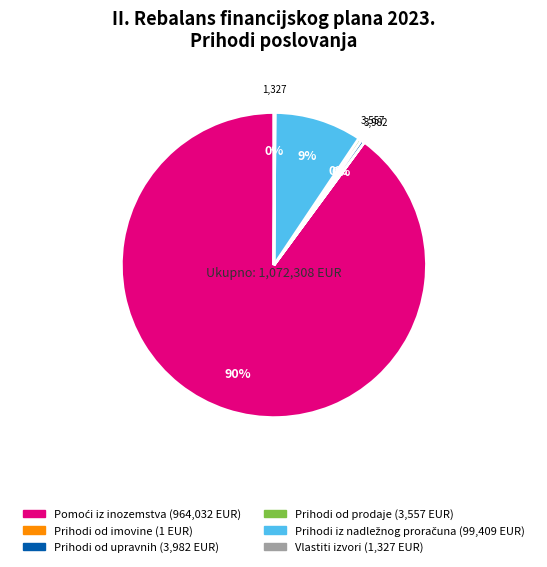

Is there any slice that represents more than half of the pie?

Yes